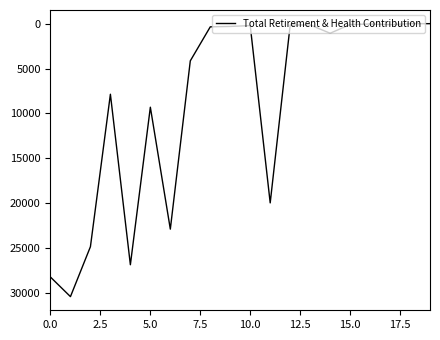

What is the greatest value displayed?

30426